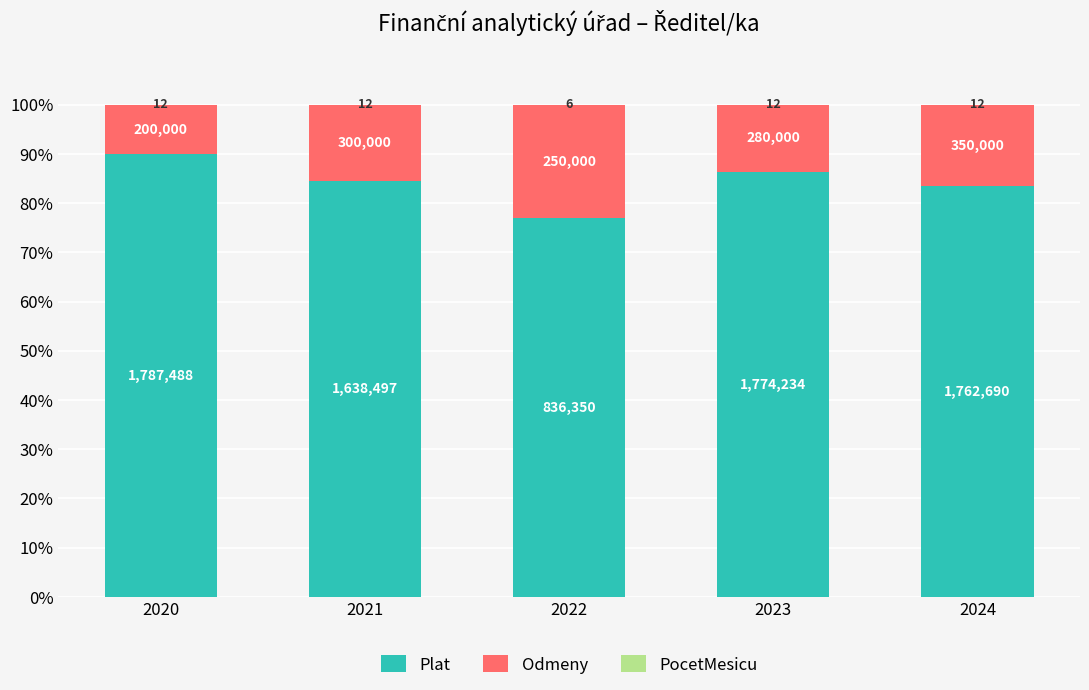

Is it true that PocetMesicu equals 0.0 at 2023?

False